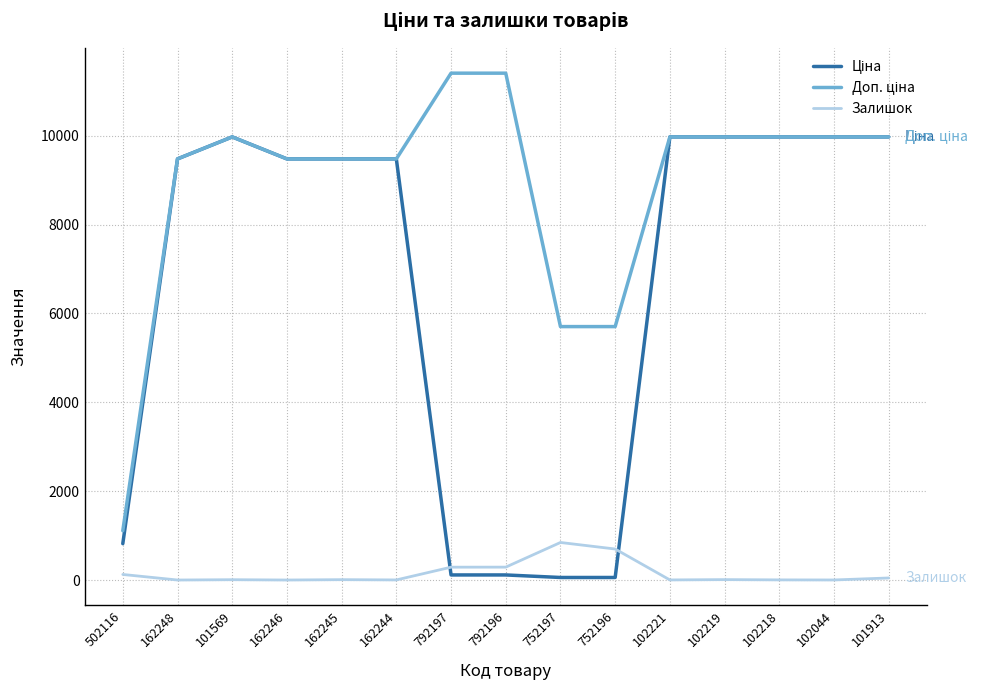

How many lines are shown in the chart?

3